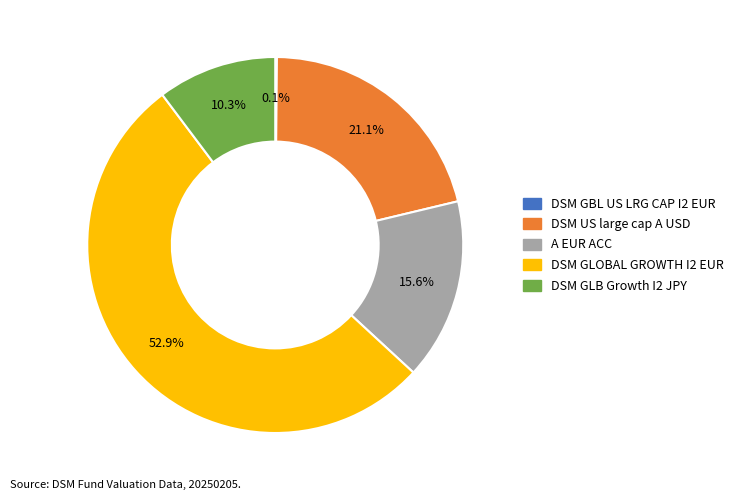

To the nearest percent, what portion does DSM GLOBAL GROWTH I2 EUR represent?

53%